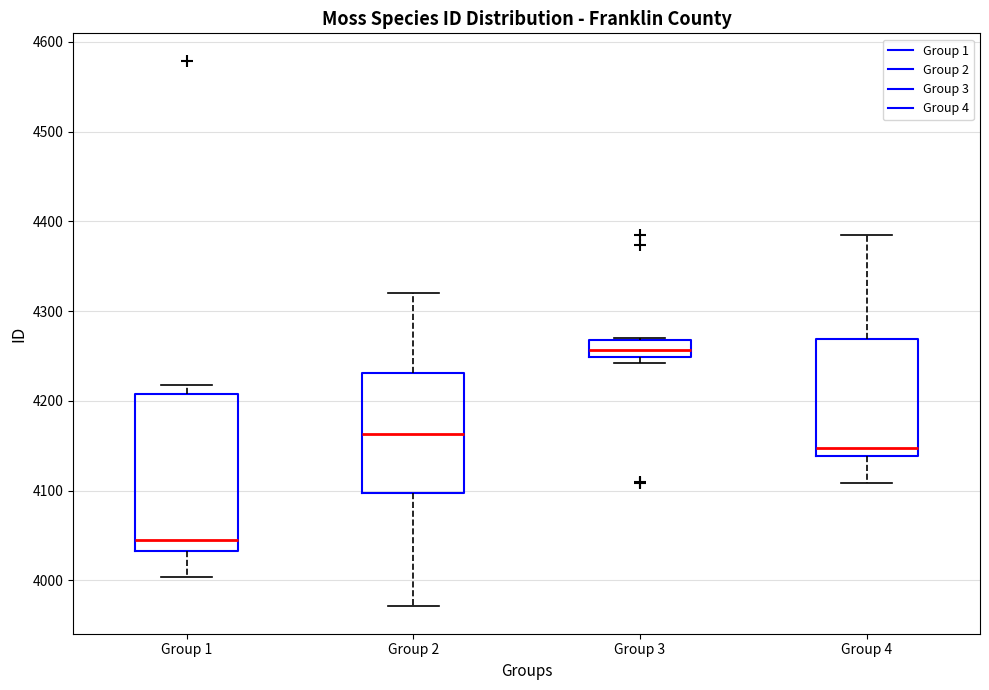

Comparing the boxes themselves (not the whiskers), which one is the tallest?

Group 1